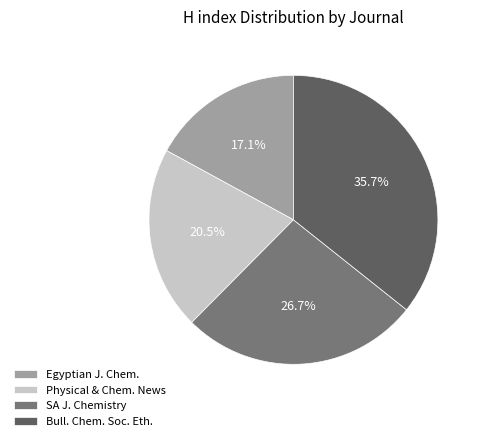

How many slices are in this pie chart?

4